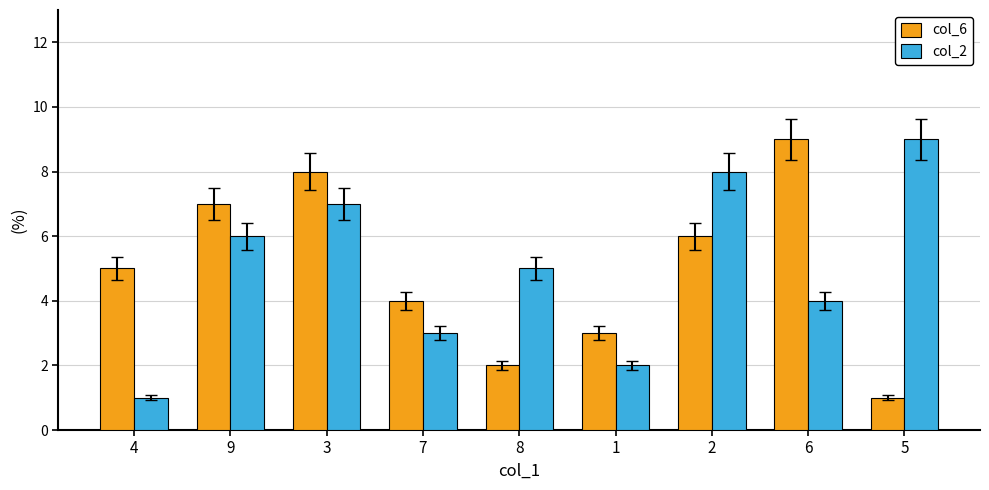

Which series changed the most between 4 and 6?

col_6